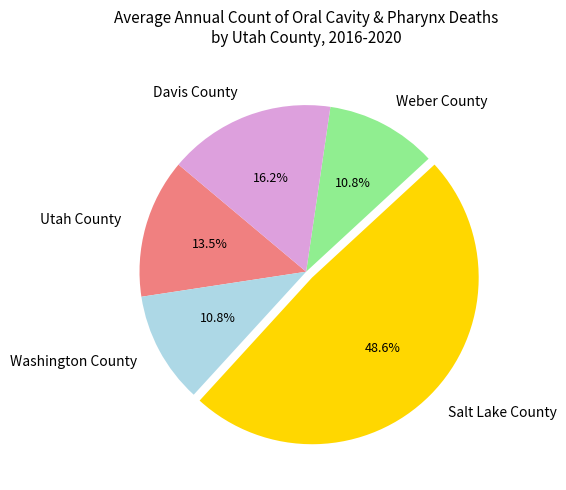

To the nearest percent, what is the difference between the Washington County and Salt Lake County slice percentages?

38%